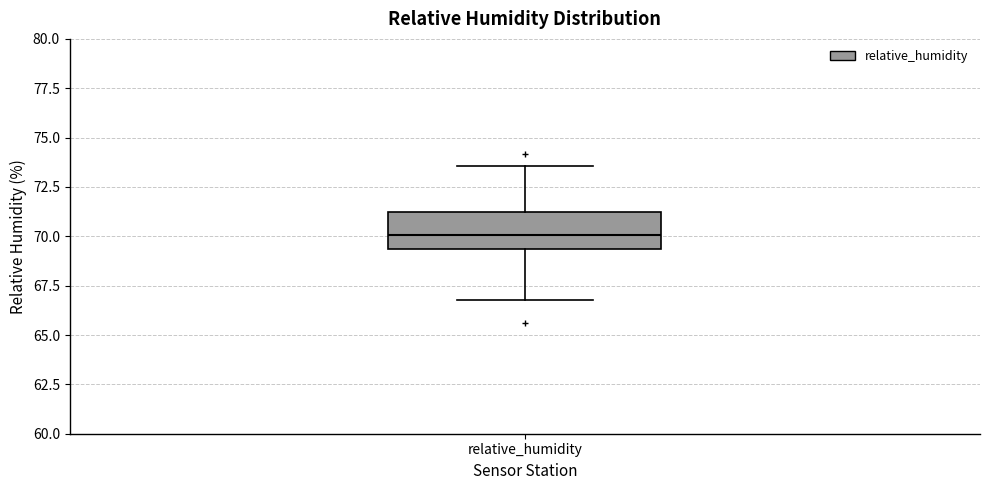

Where is the lower edge of the box for relative_humidity on the y-axis? The values are not printed on the chart, so give them approximately, as read against the axis.

69.5